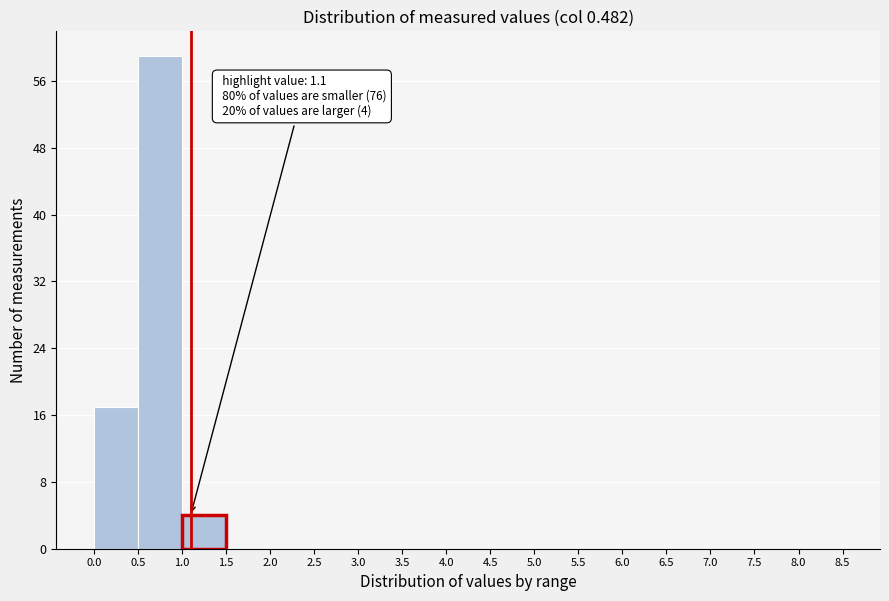

Which range on the x-axis has the tallest bar?

0.5 to 1.0